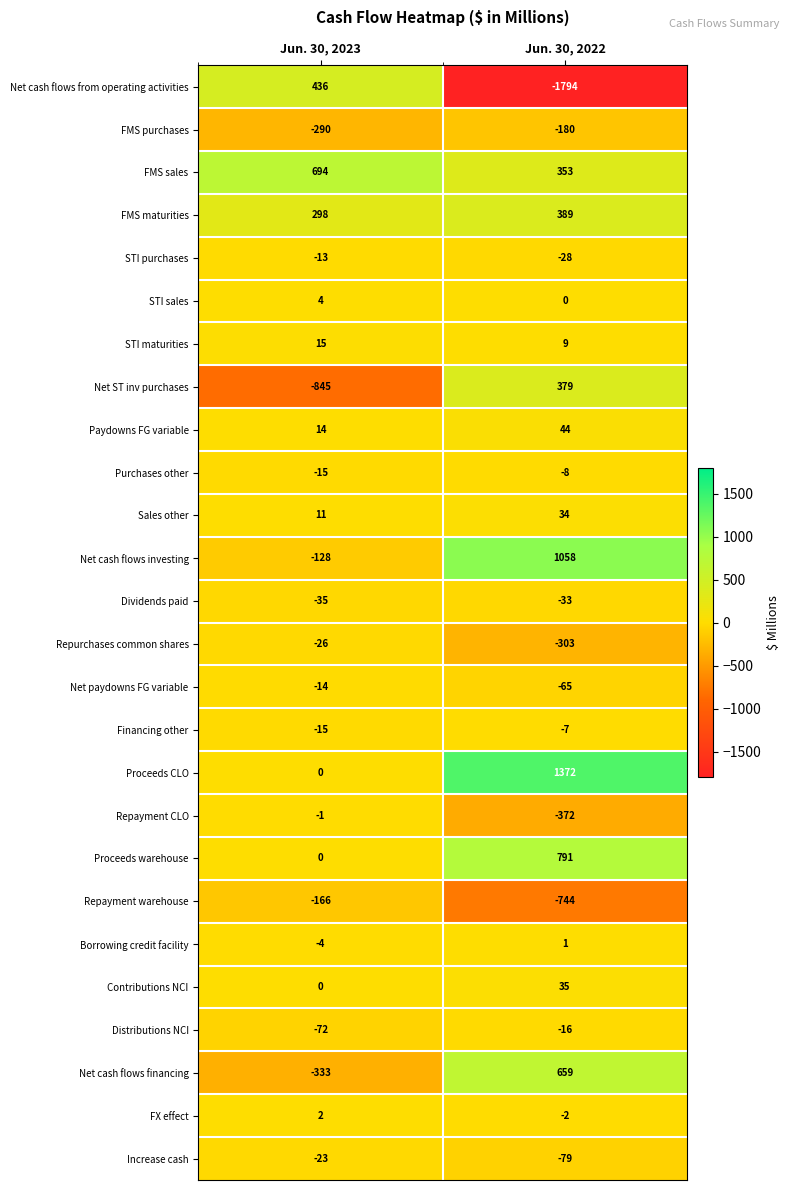

What is the average value of the FMS purchases series?

-235